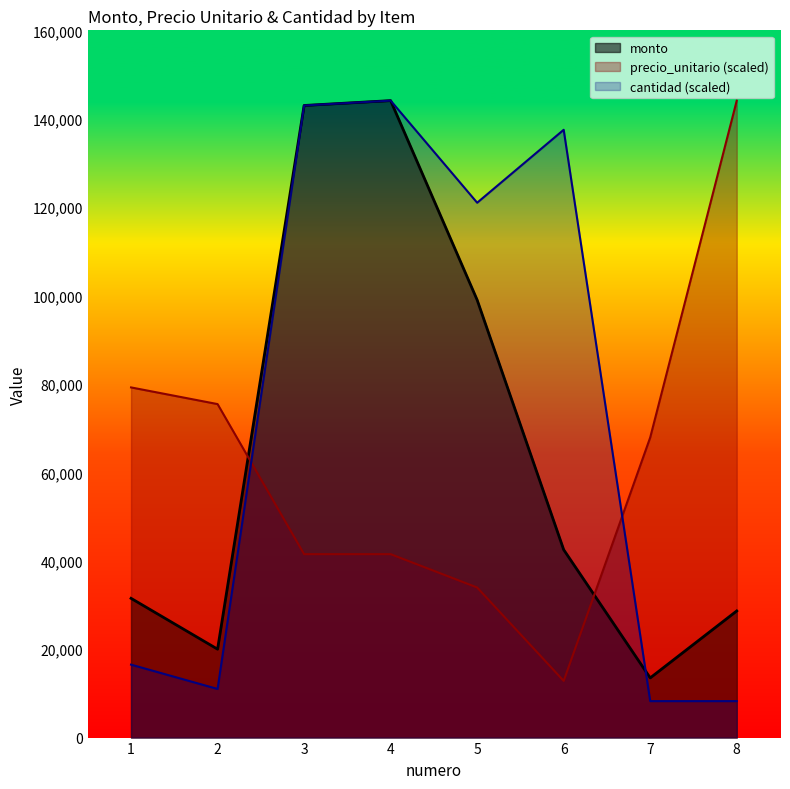

Between 2 and 4, which series saw the biggest shift?

cantidad (scaled)